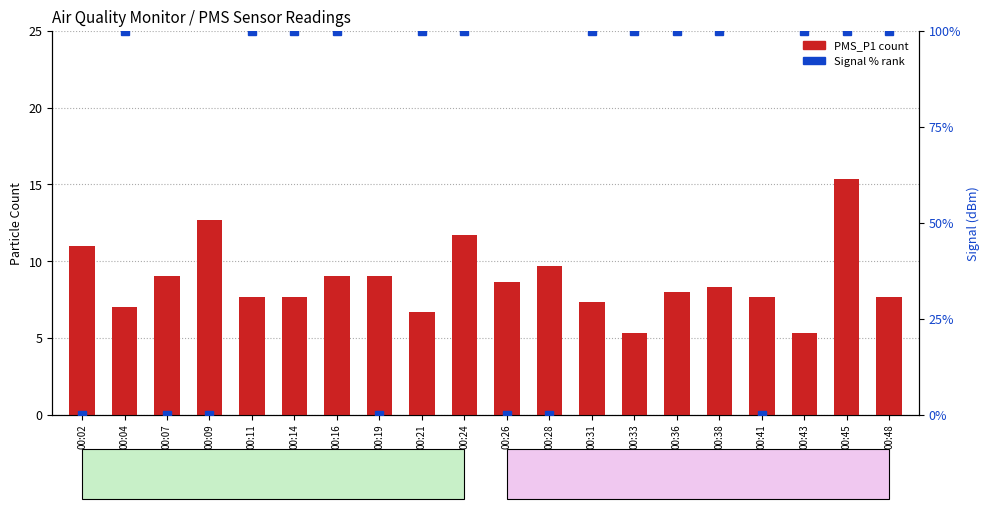

Rank the series by their average value, from highest to lowest.

Signal %, PMS_P1